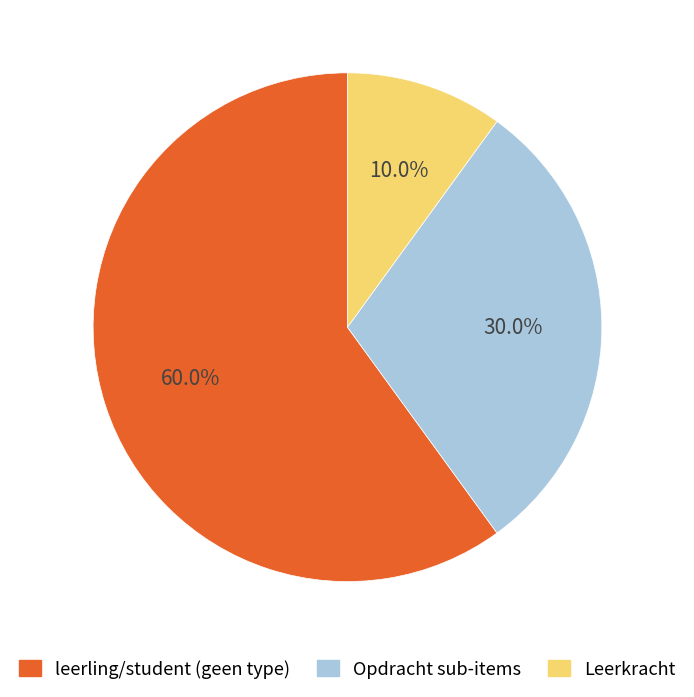

Is there a majority slice in this chart?

Yes